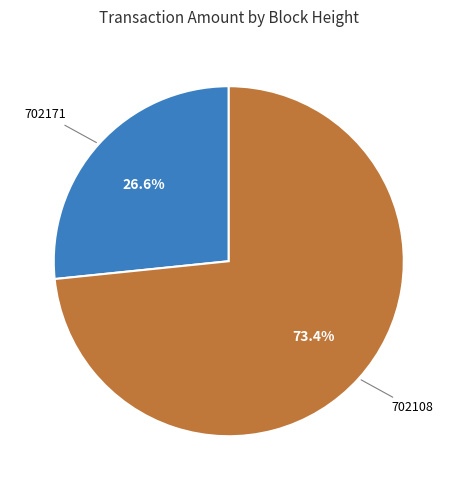

Which category accounts for the majority?

702108